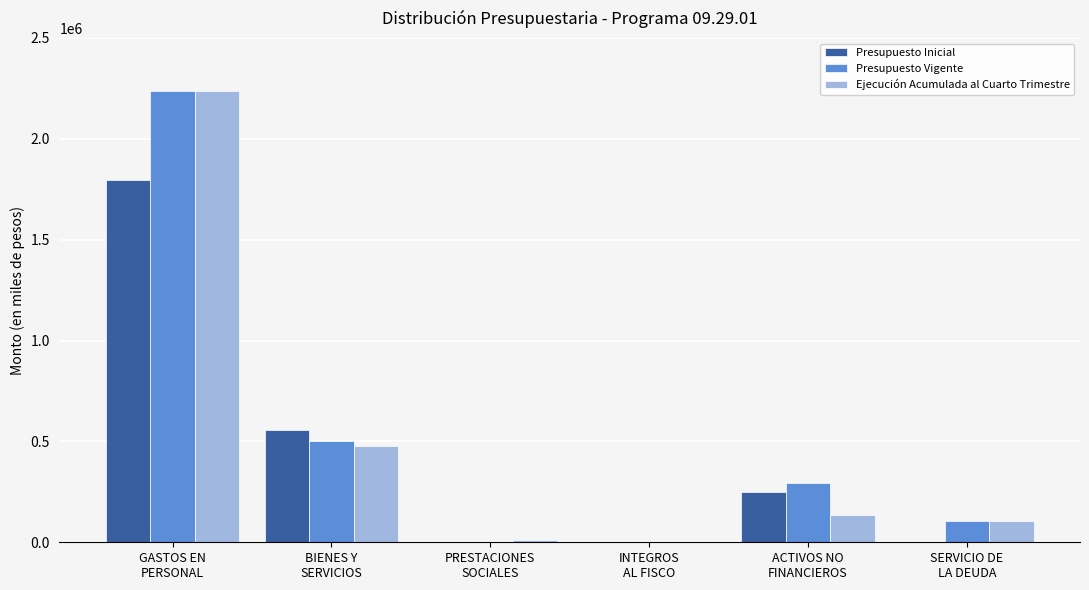

What is the sum of all Presupuesto Vigente values?

3139183